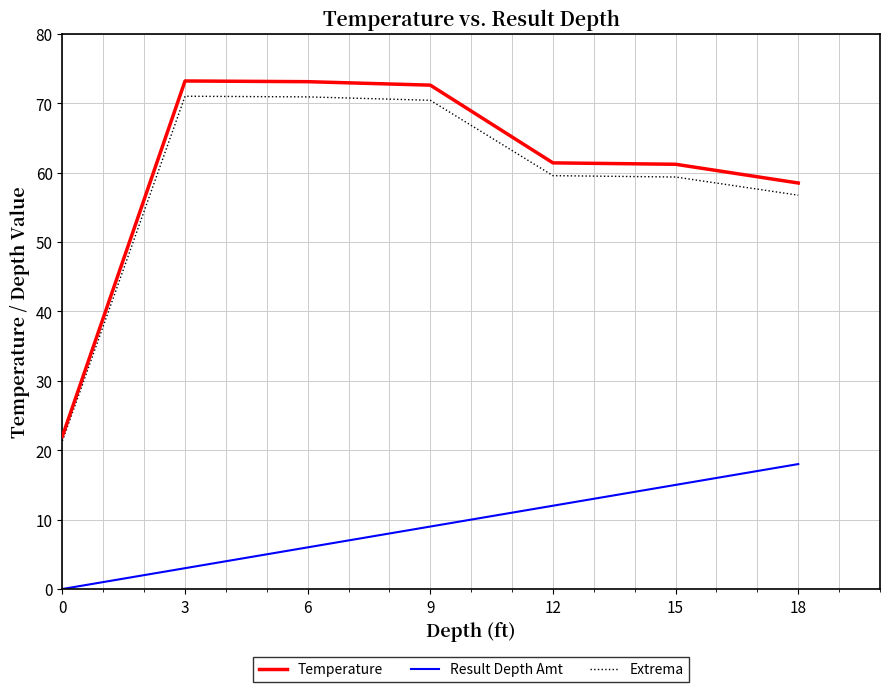

Rank the series by their maximum value, from lowest to highest.

Result Depth Amt, Extrema, Temperature